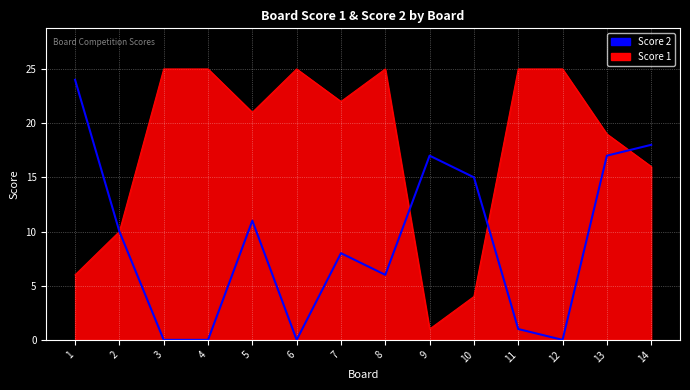

How many lines are shown in the chart?

2